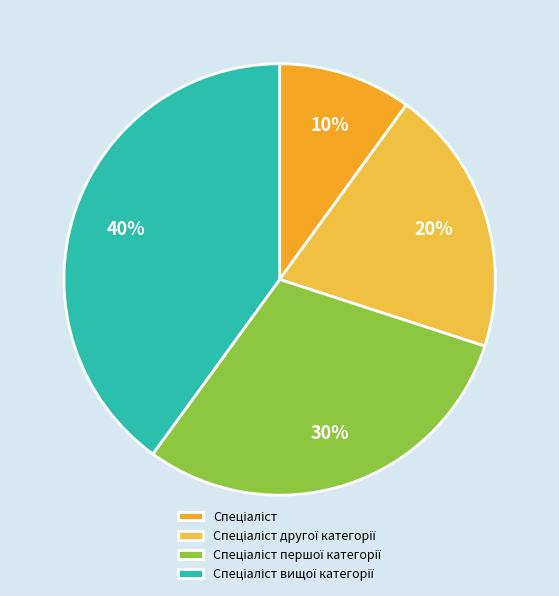

Is there any slice that represents more than half of the pie?

No